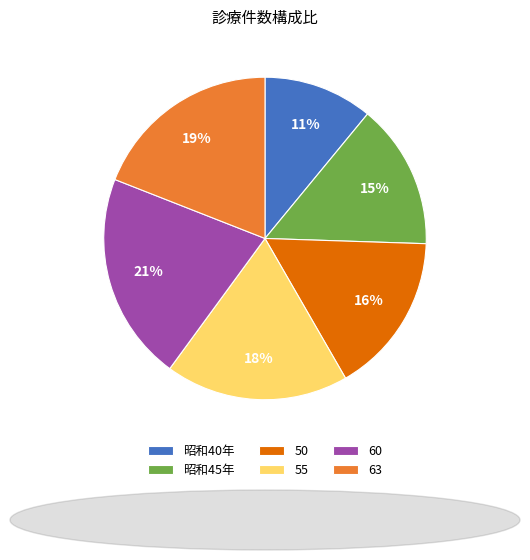

True or false: 50 accounts for 22% of the total.

False